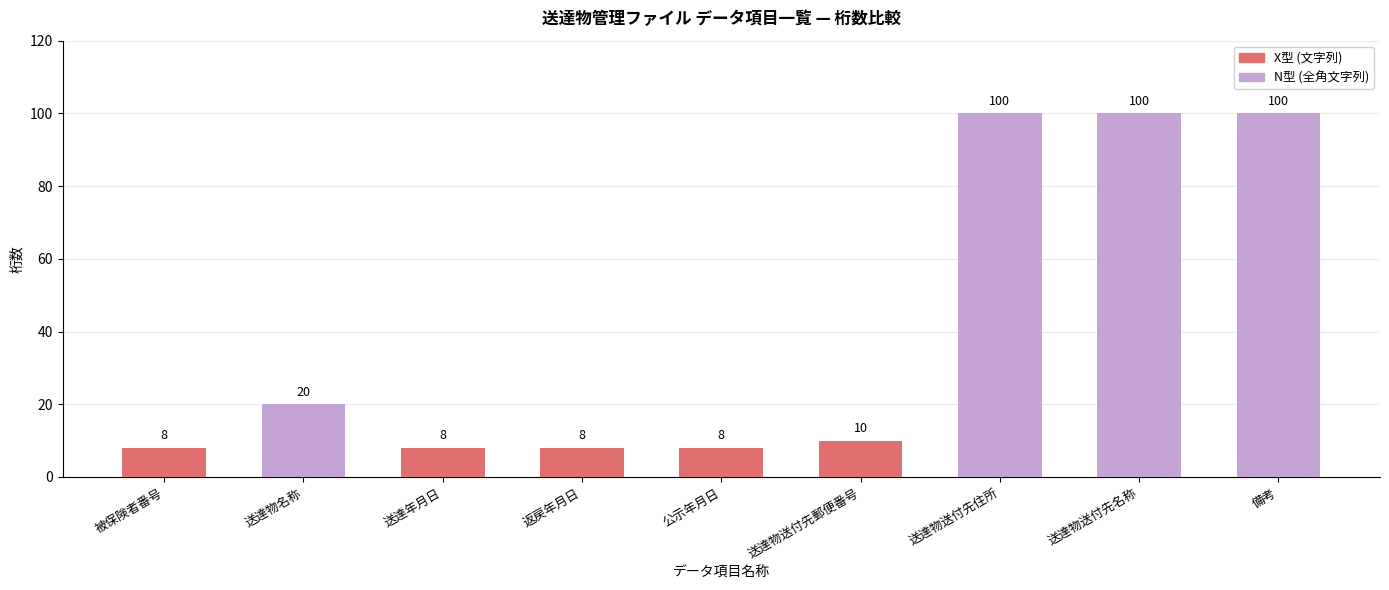

Are the bars grouped side by side (vs. stacked)?

No